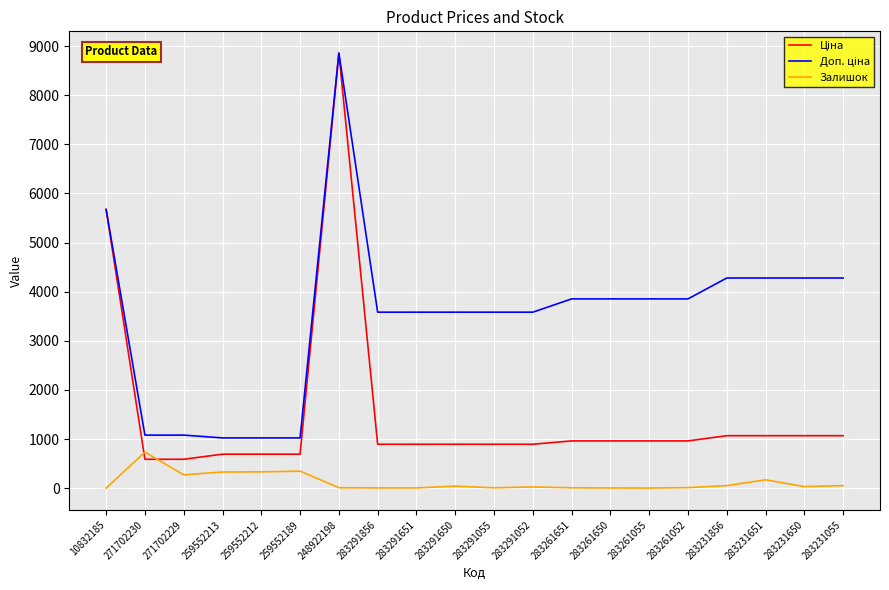

What is the minimum value shown in the chart?

2.0